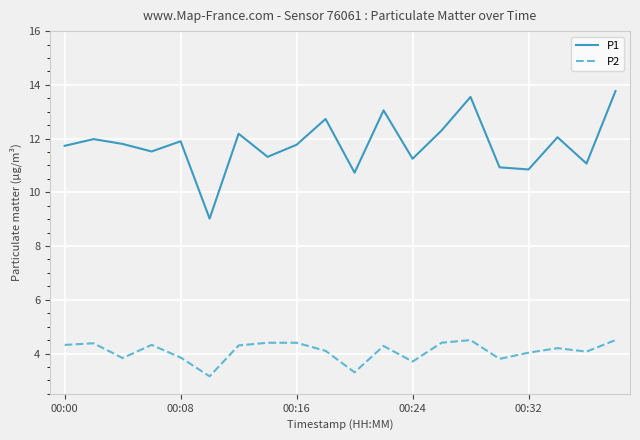

True or false: P2 and P1 cross at least once.

False